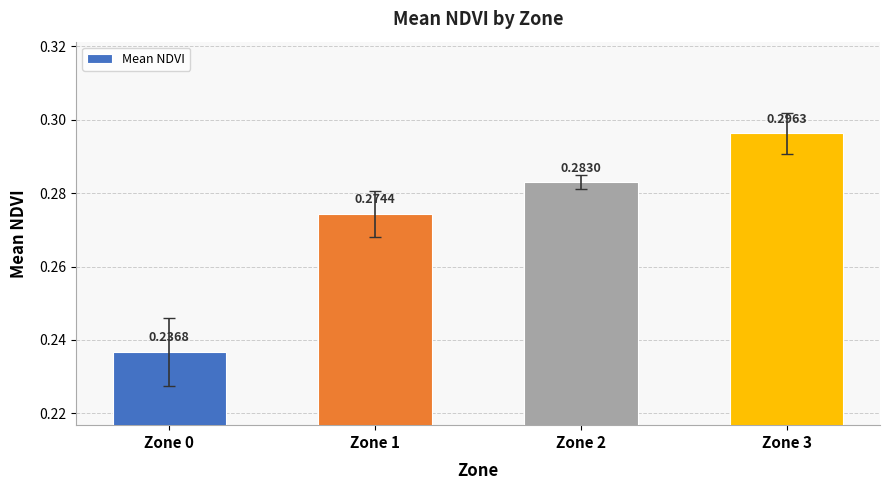

Where is the data nearest to the value 0?

Zone 0